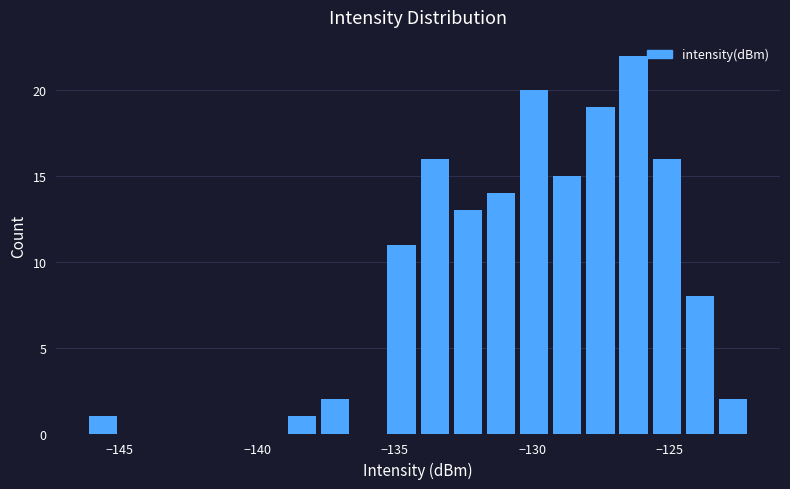

Around what value on the x-axis is the tallest bar? Give the approximate position of its centre, as read against the axis.

-126.5